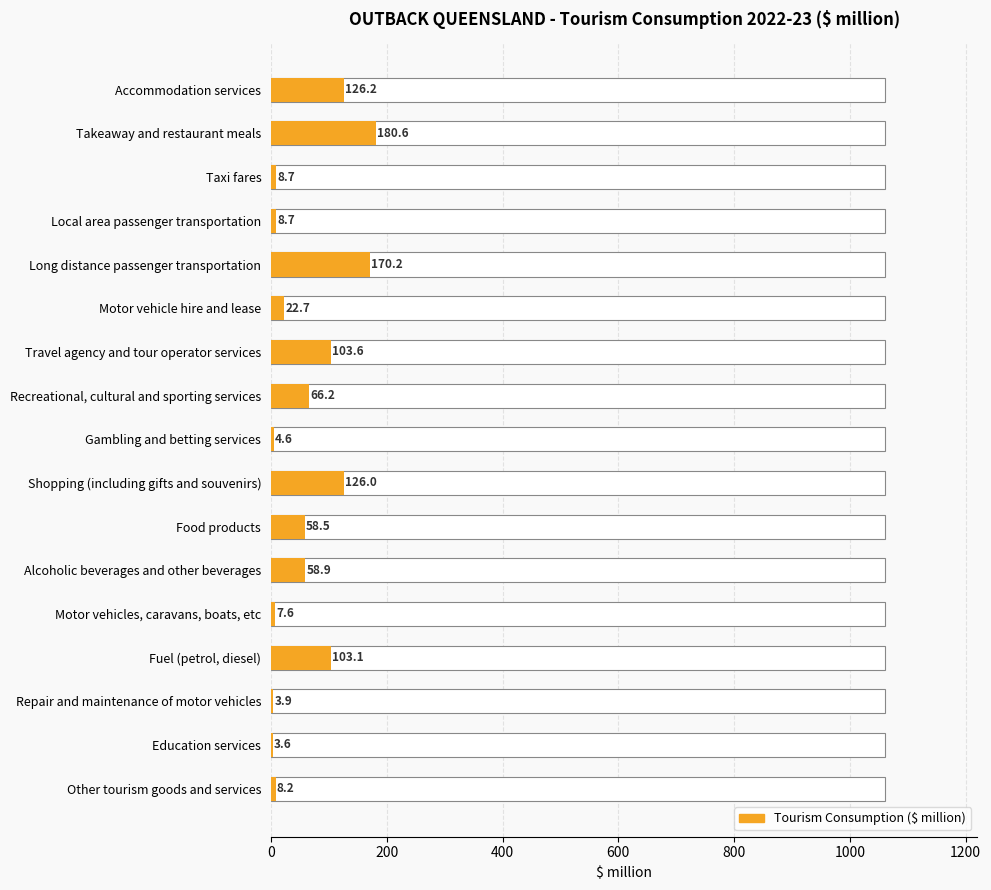

True or false: the data shows 4.6 at Gambling and betting services.

True